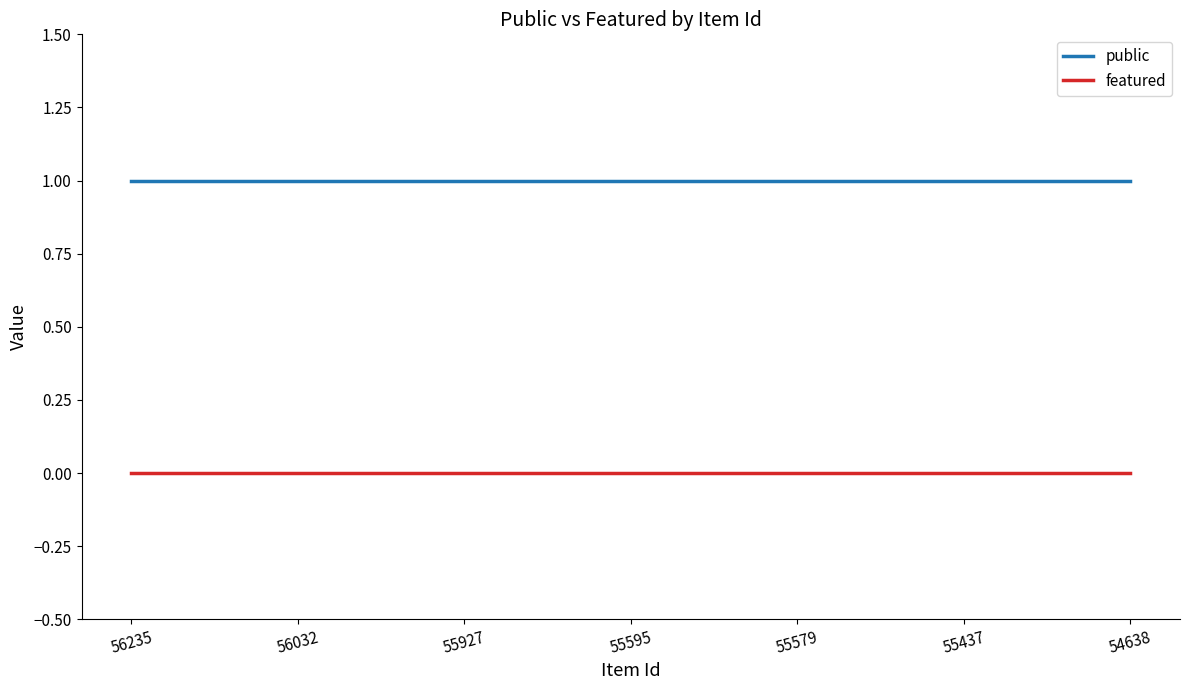

Which series has the largest total across all categories?

public